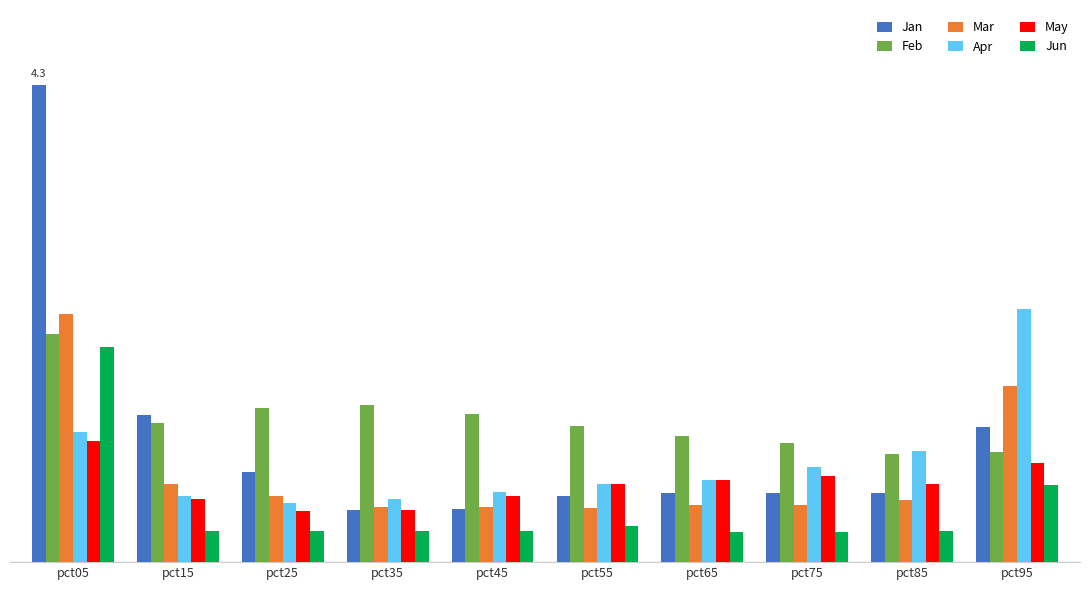

How many May values are between 0 and 1?

9